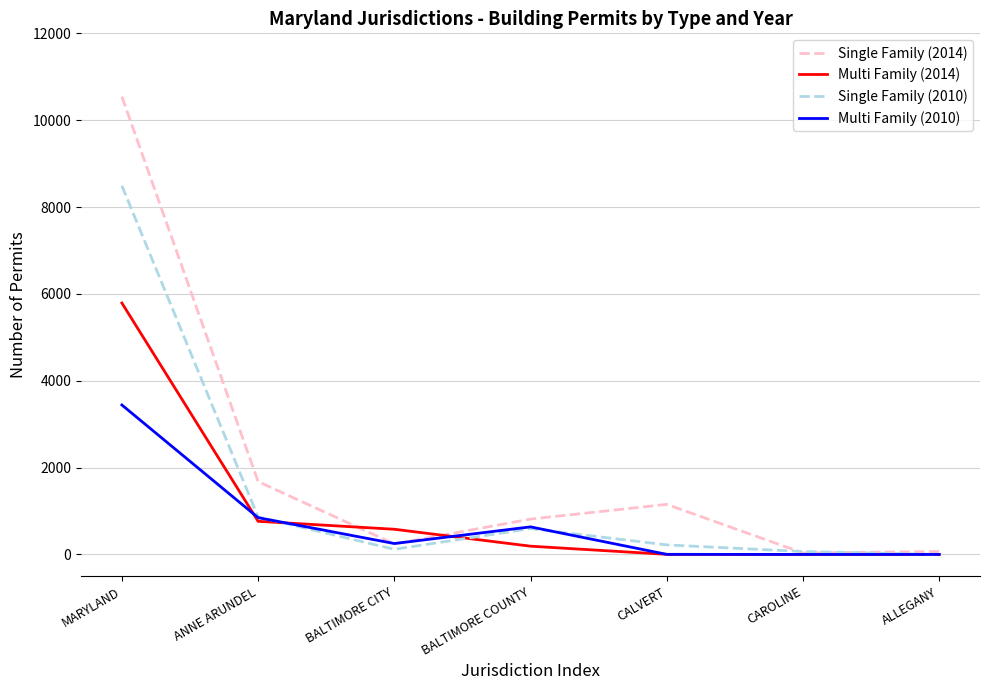

Where does the Single Family (2010) series first go above 220?

MARYLAND